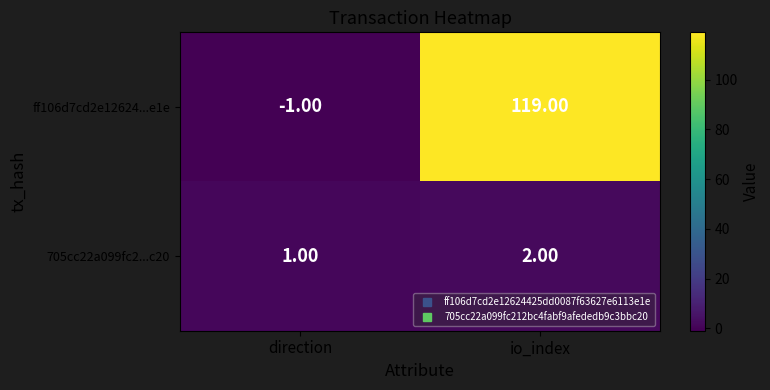

Count the number of categories in the chart.

2